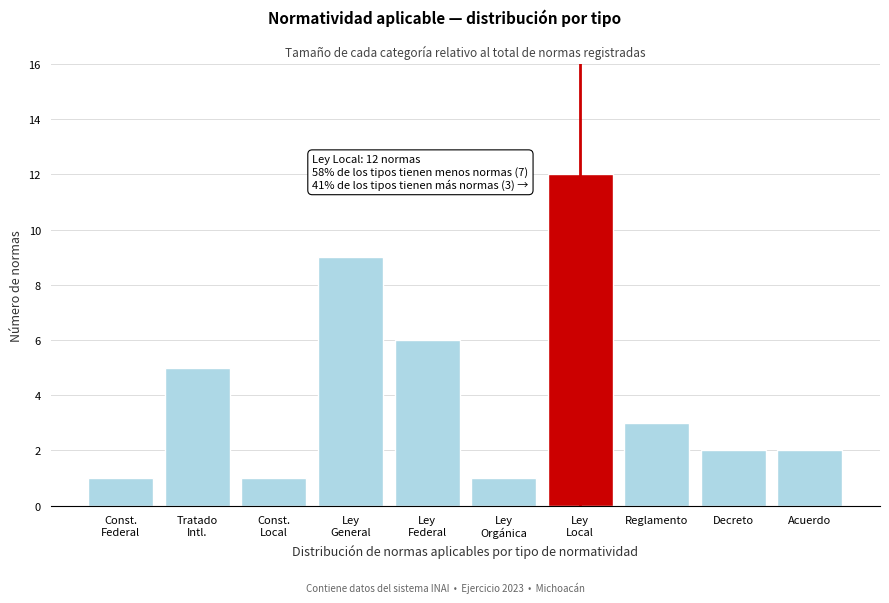

Reading left to right, transcribe all the data shown in this chart.

1	5	1	9	6	1	12	3	2	2